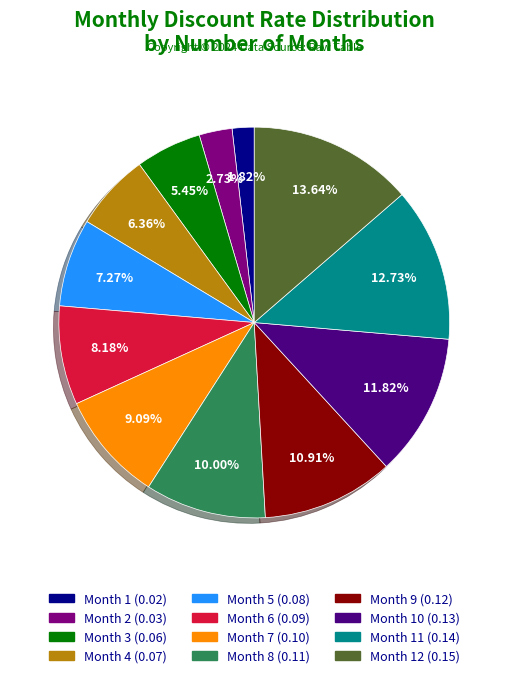

Does any single category account for the majority?

No